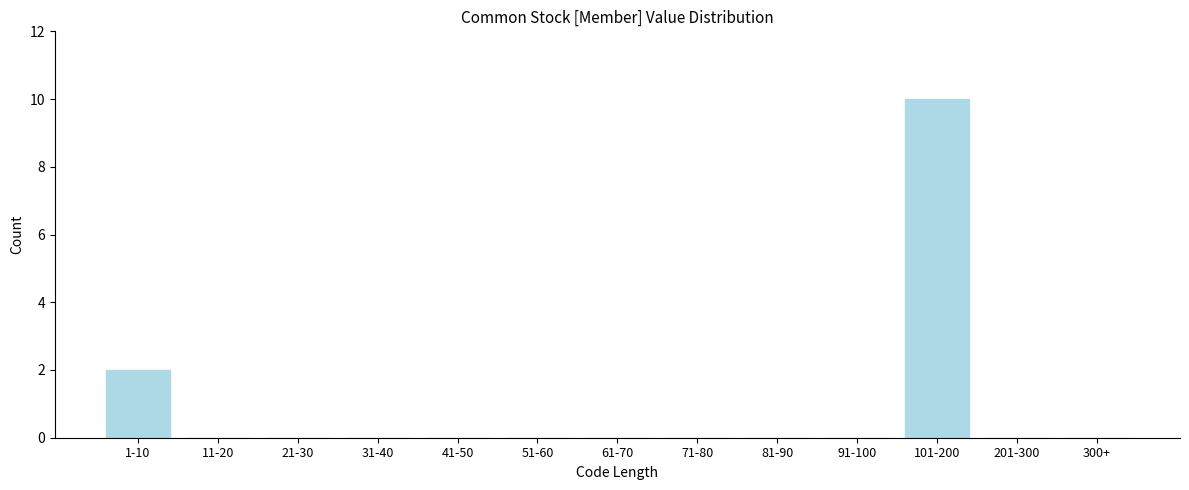

Reading left to right, extract all data points from this chart.

1-10=2	11-20=0	21-30=0	31-40=0	41-50=0	51-60=0	61-70=0	71-80=0	81-90=0	91-100=0	101-200=10	201-300=0	300+=0